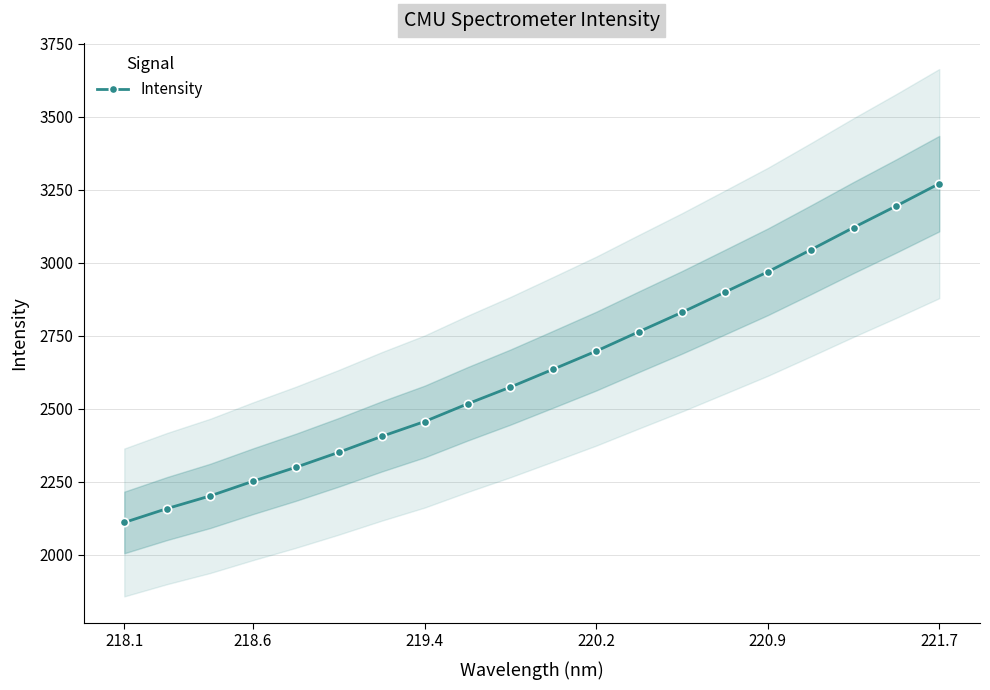

True or false: the data has more than 2 interior local peaks.

False